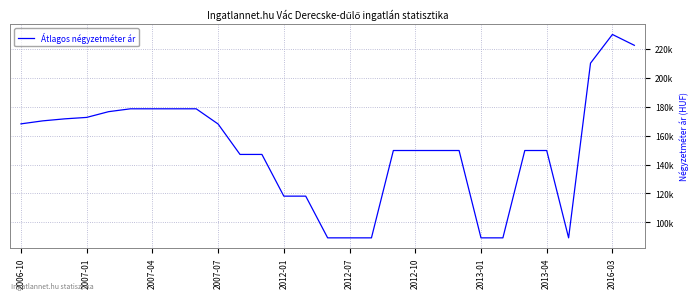

Is this an area chart (filled region under the line)?

No